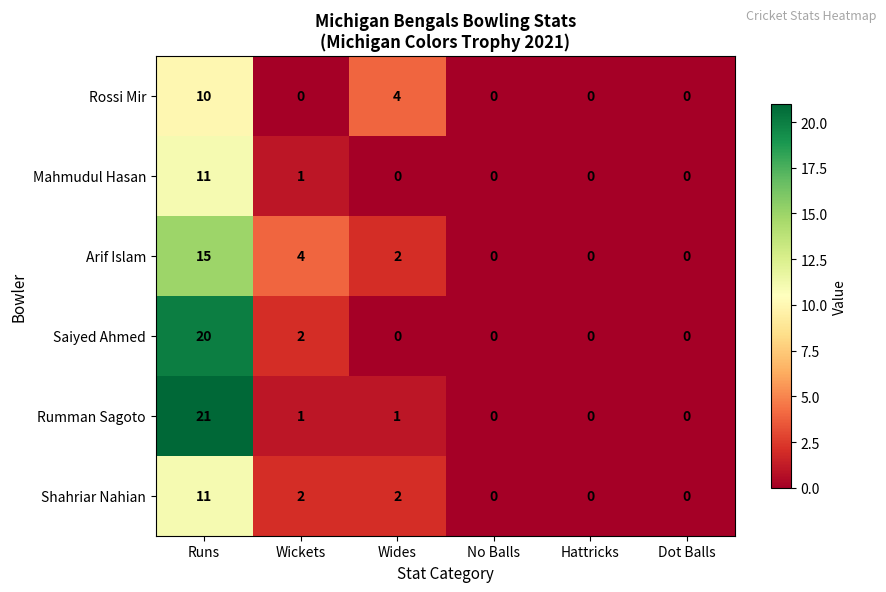

Which series has the largest range (max minus min)?

Rumman Sagoto